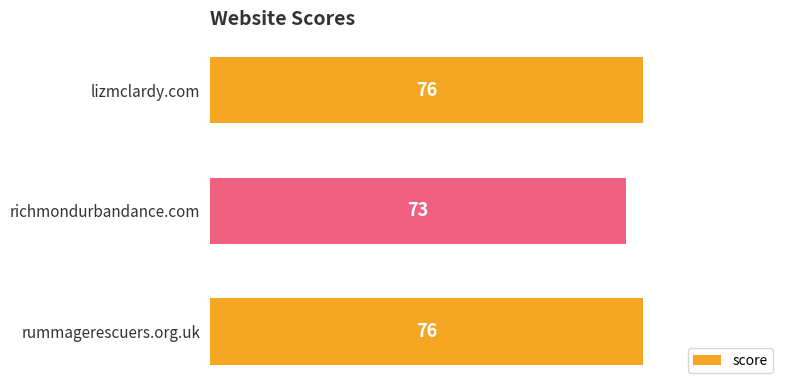

Count the number of categories in the chart.

3